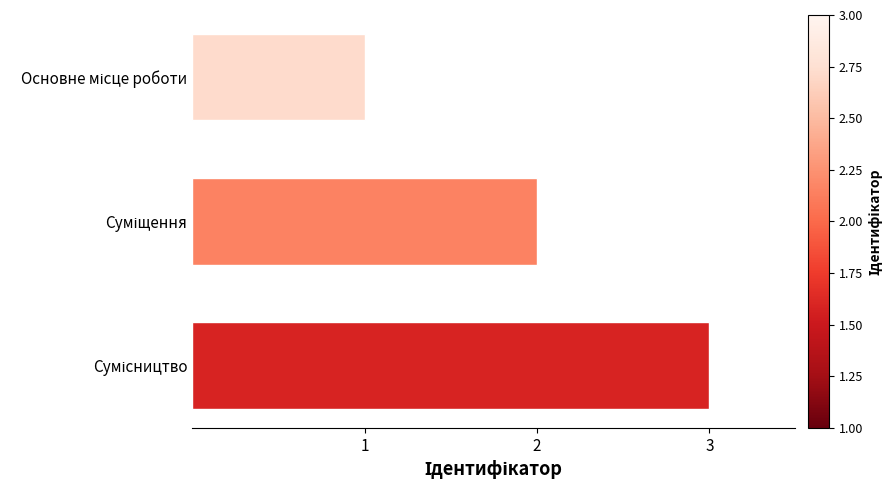

What is the sum of all values?

6